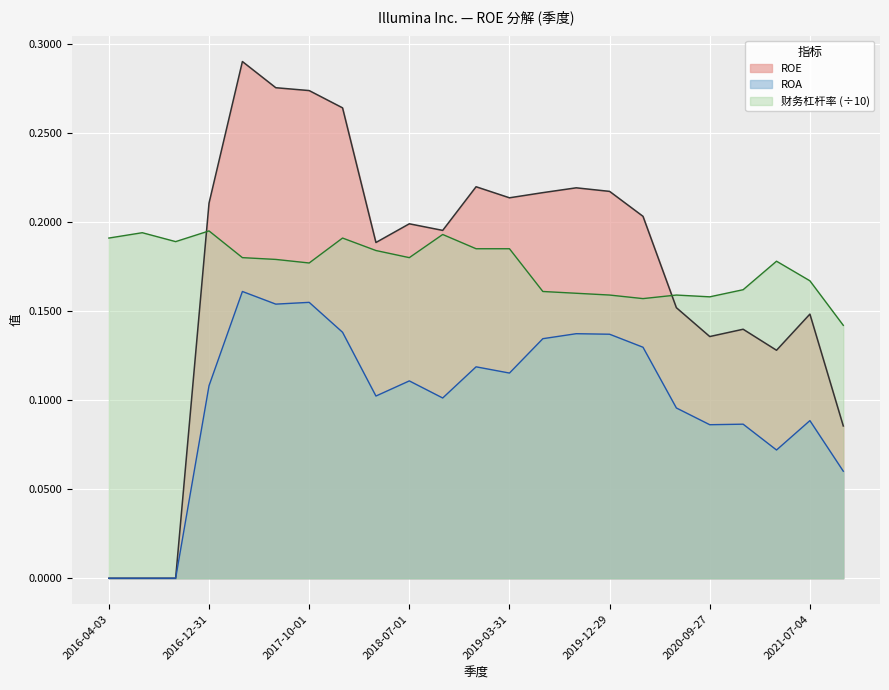

How many positive values does the ROA series have?

20